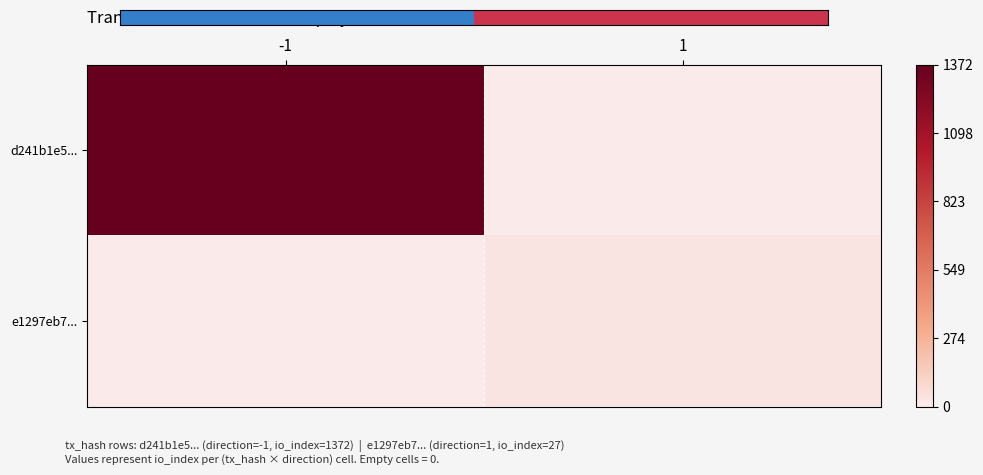

What is the difference between the highest and lowest values at 1?

27